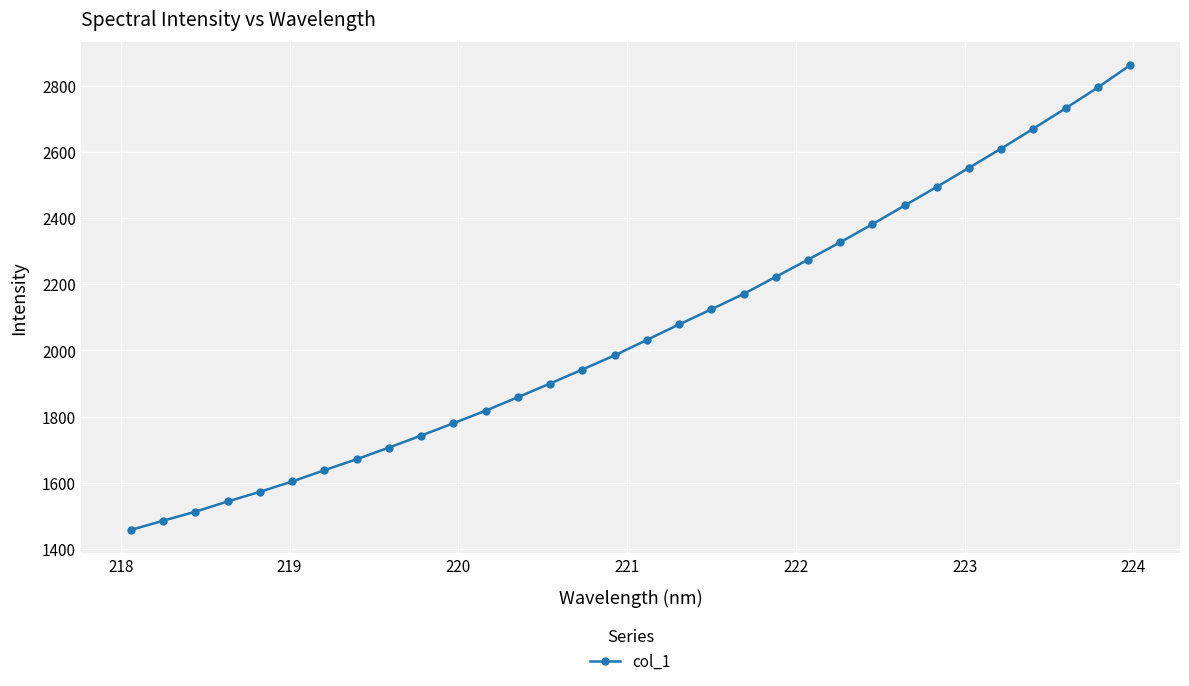

What is the value of the 29th point from the left?

2670.1